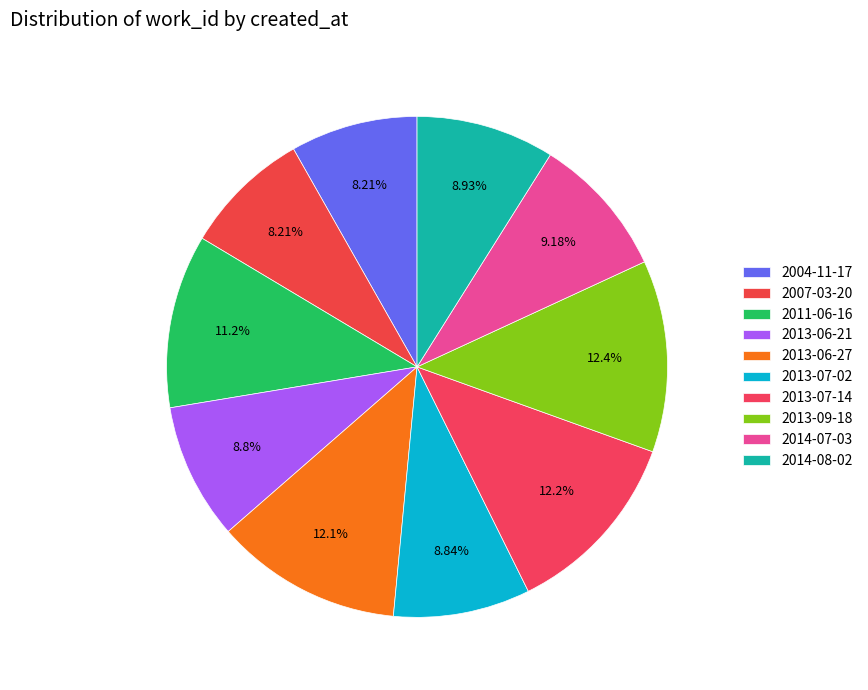

What percentage is the 2013-07-14 slice, to the nearest percent?

12%